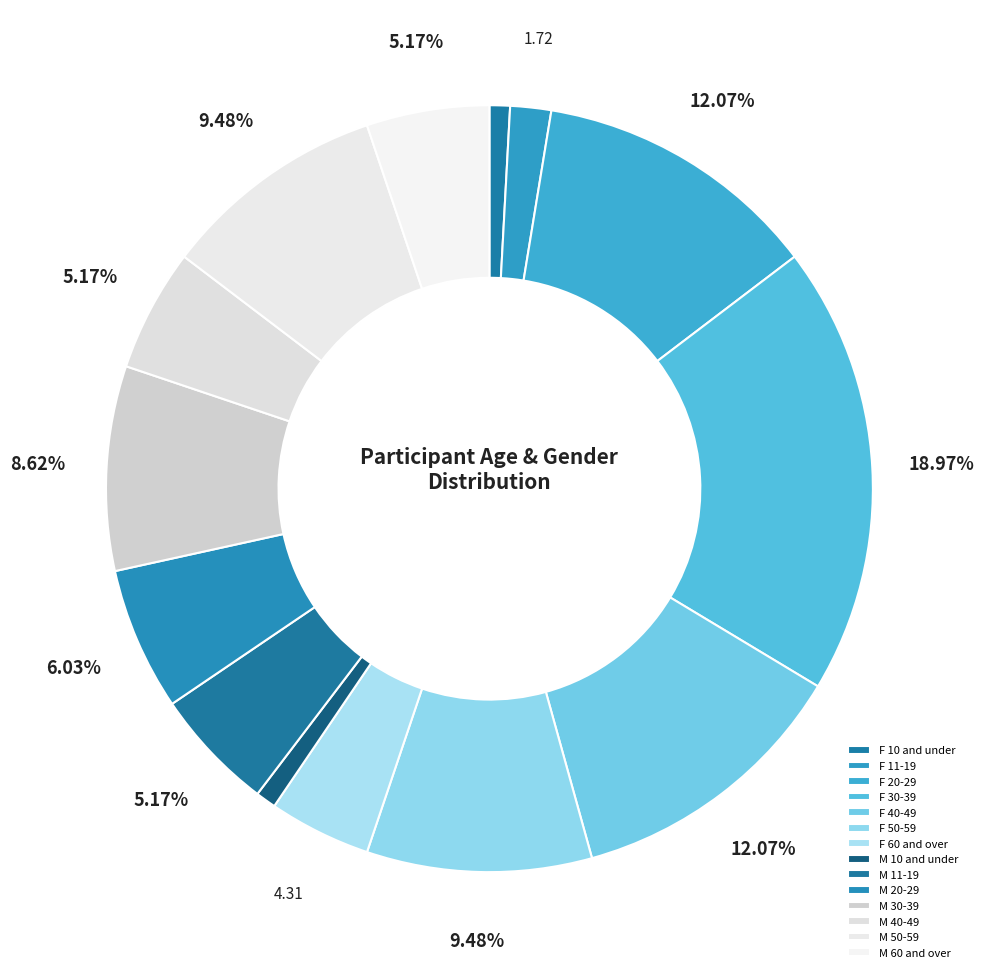

Rank the categories by value from highest to lowest.

F 30-39, F 20-29, F 40-49, F 50-59, M 50-59, M 30-39, M 20-29, M 11-19, M 40-49, M 60 and over, F 60 and over, F 11-19, F 10 and under, M 10 and under